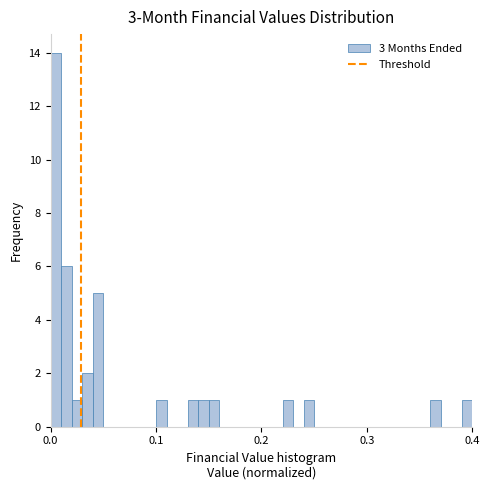

Around what value on the x-axis is the tallest bar? Give the approximate position of its centre, as read against the axis.

0.01